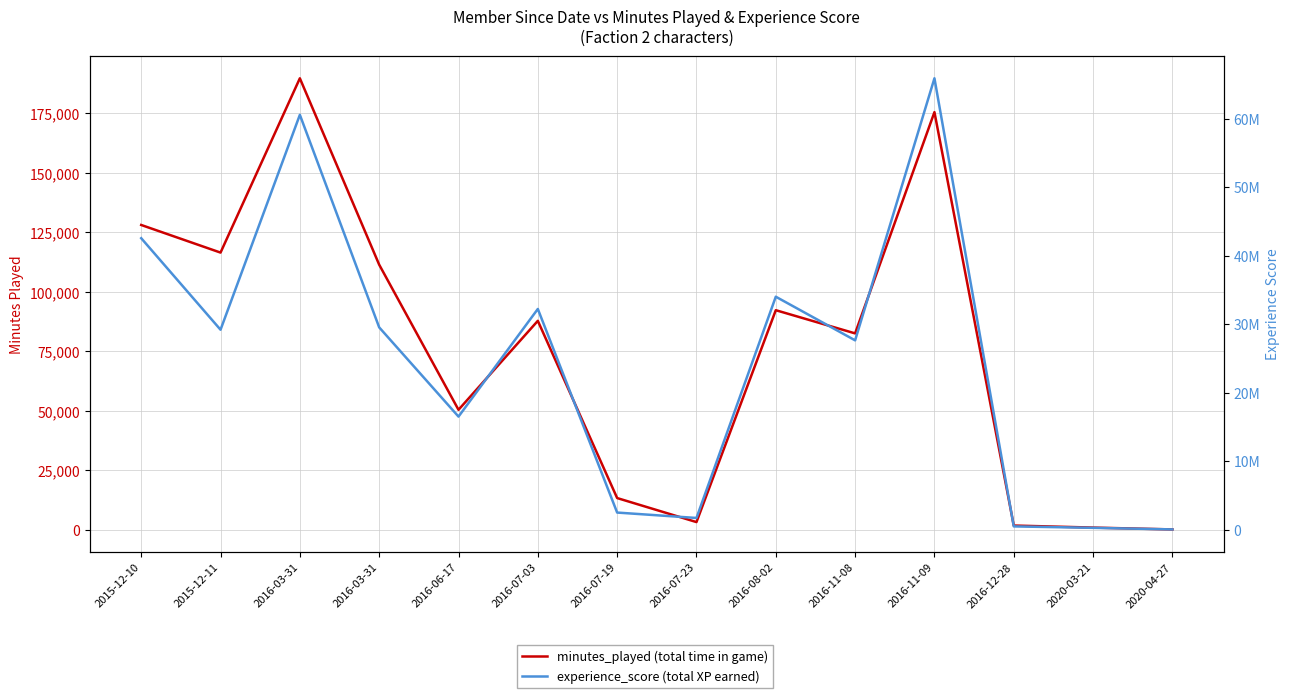

True or false: minutes_played has more than 0 points higher than both neighbors.

True